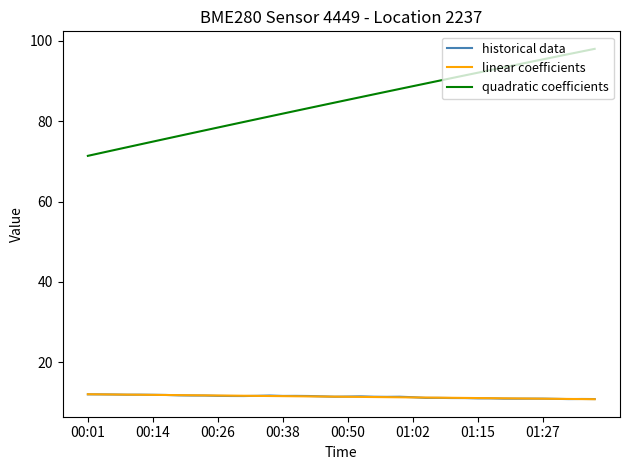

Which series has the largest total across all categories?

quadratic coefficients